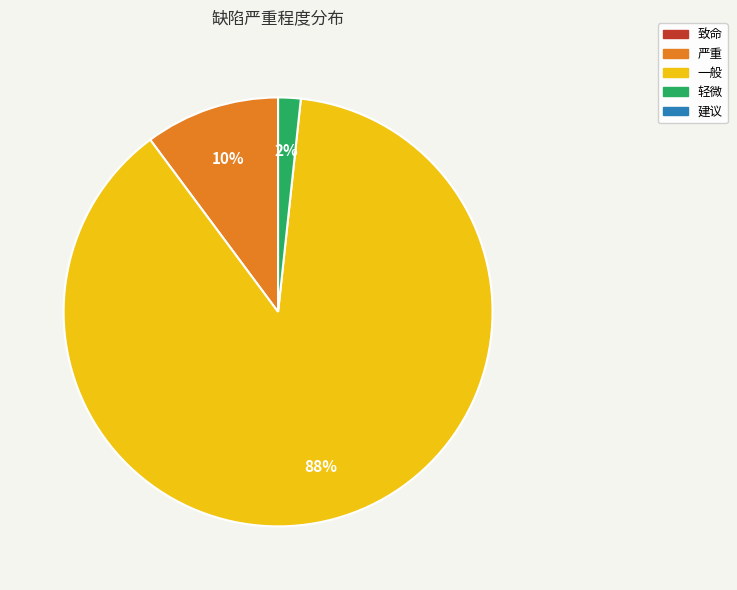

Does any single category account for the majority?

Yes